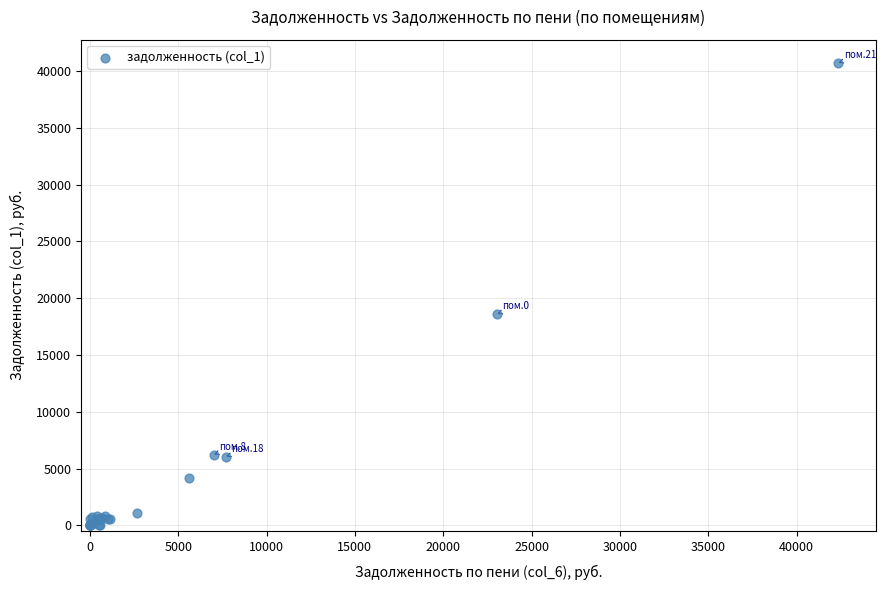

What Y value in the scatter plot is closest to 20367?

18621.8